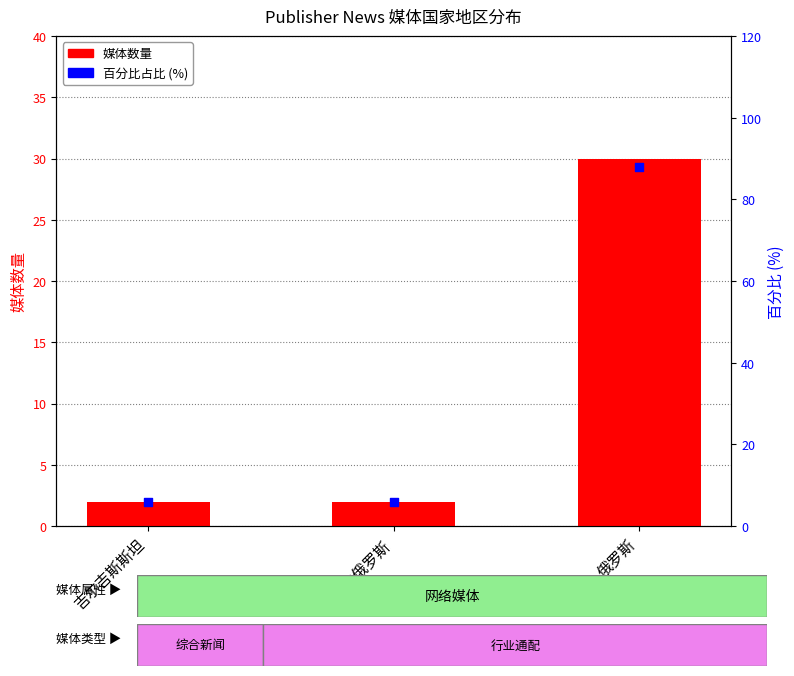

Which series has the largest total across all categories?

百分比占比